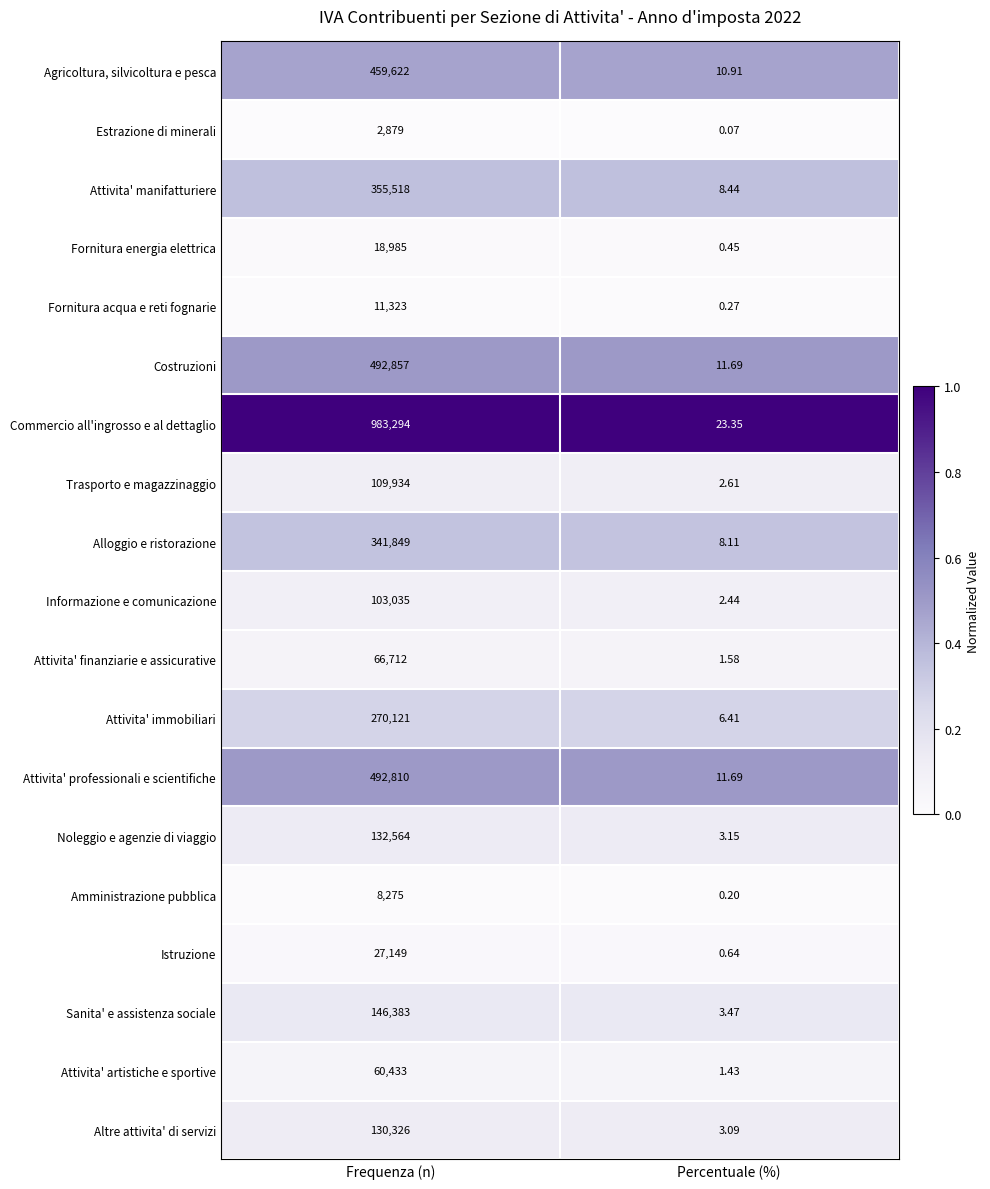

List the labels in order of Fornitura energia elettrica value, largest first.

Frequenza (n), Percentuale (%)